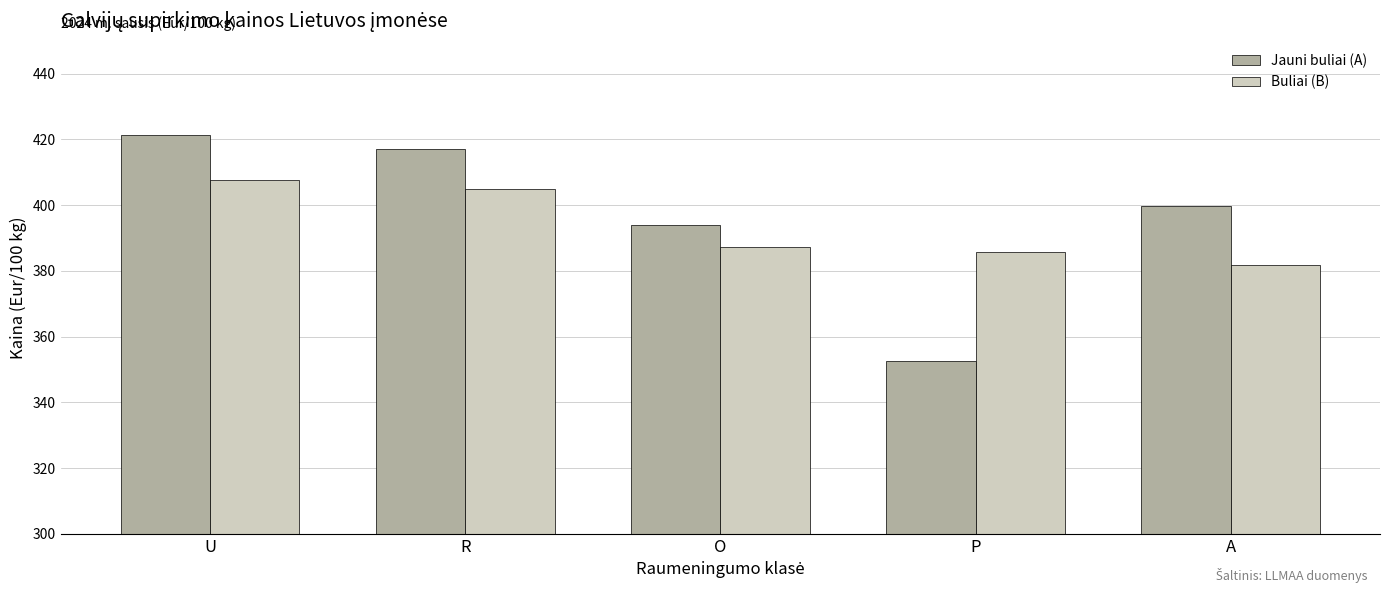

What is the sum of the Jauni buliai (A) values at O and U?

815.5